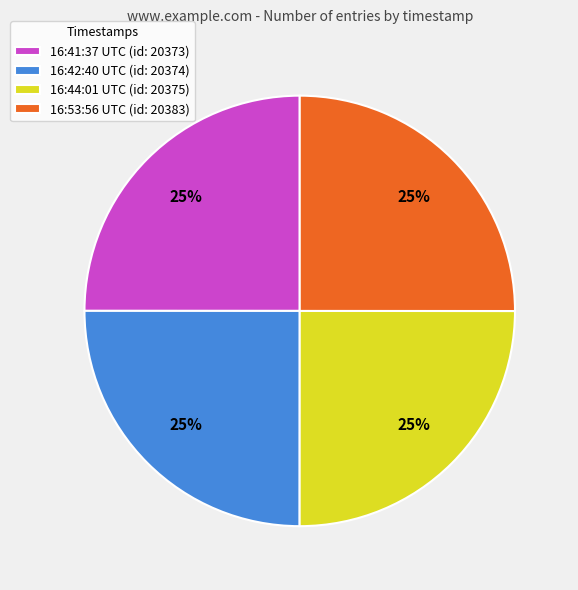

To the nearest percent, what is the average slice percentage?

25%